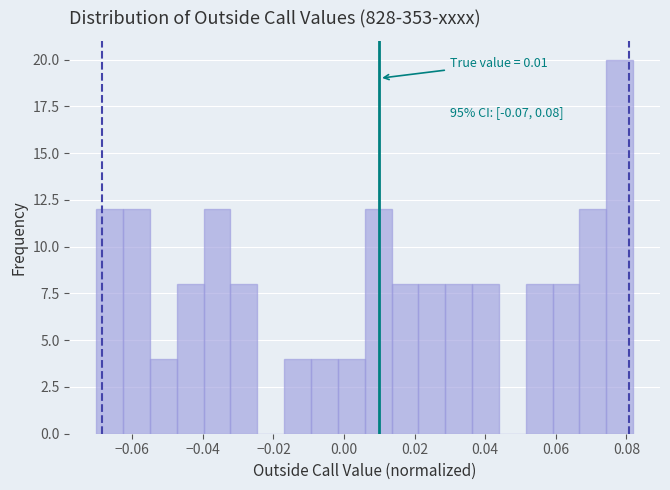

Around what value on the x-axis is the tallest bar? Give the approximate position of its centre, as read against the axis.

0.078